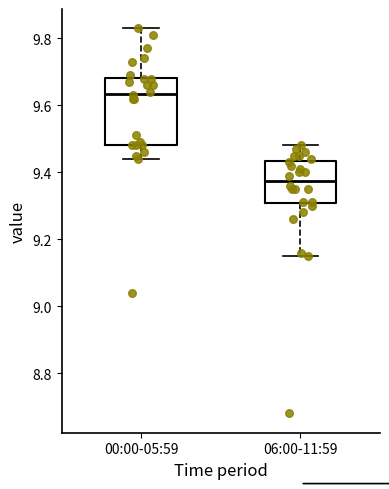

Which box has the lowest median line?

06:00-11:59